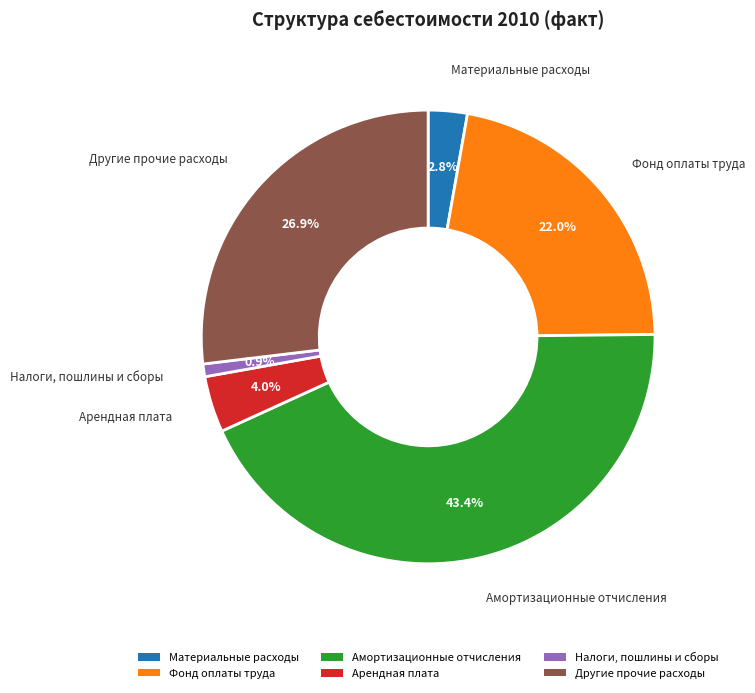

Count the number of slices in the pie.

6